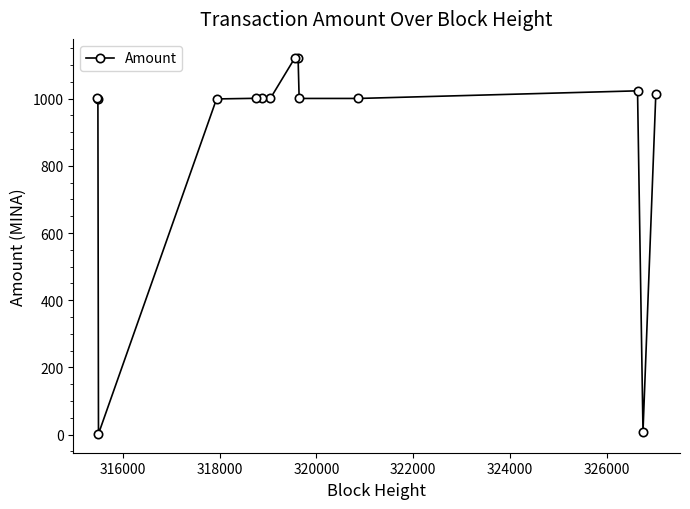

What is the value of the 7th point from the left?

1001.2